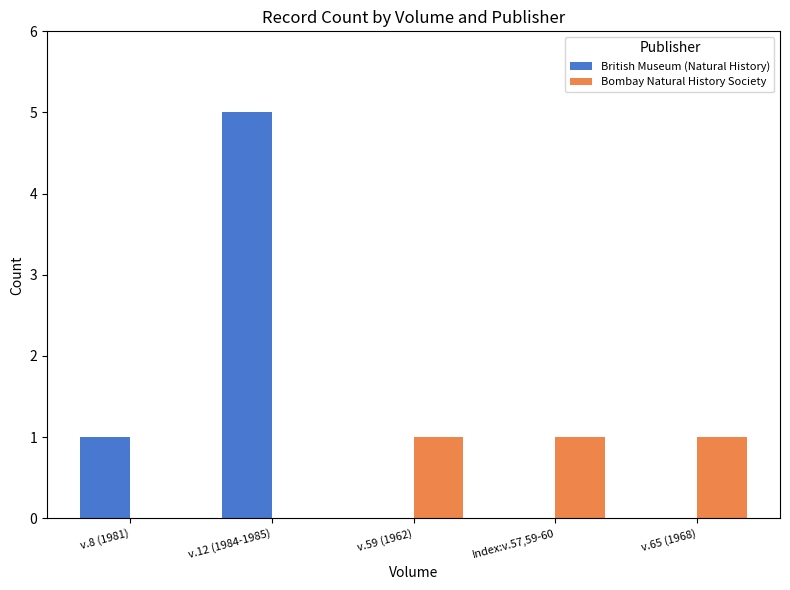

What is the average value of the Bombay Natural History Society series?

1